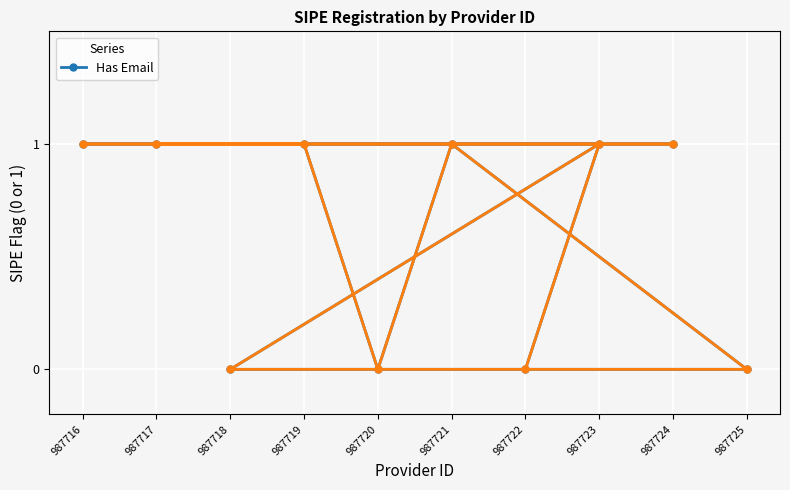

Reading left to right, extract all data points from this chart.

987722=0	987723=1	987718=0	987725=0	987721=1	987720=0	987719=1	987716=1	987724=1	987717=1